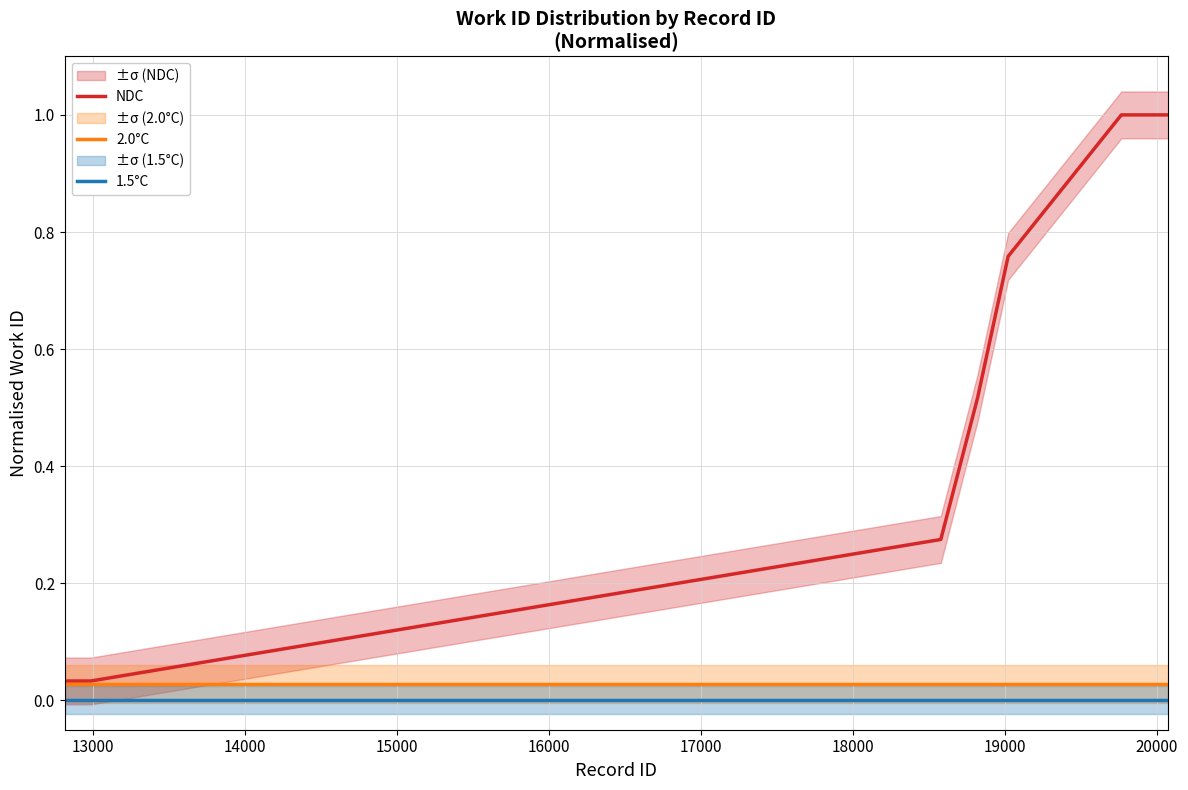

True or false: 1.5°C and NDC cross at least once.

False